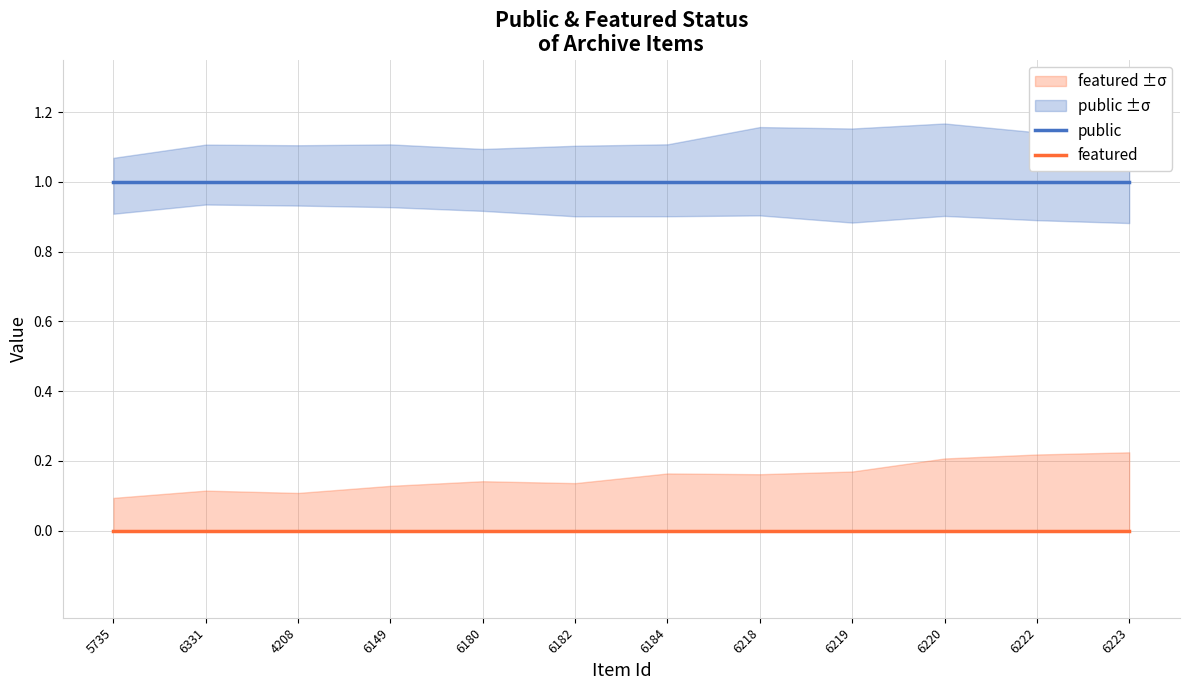

Which label corresponds to the smallest value in the chart?

5735